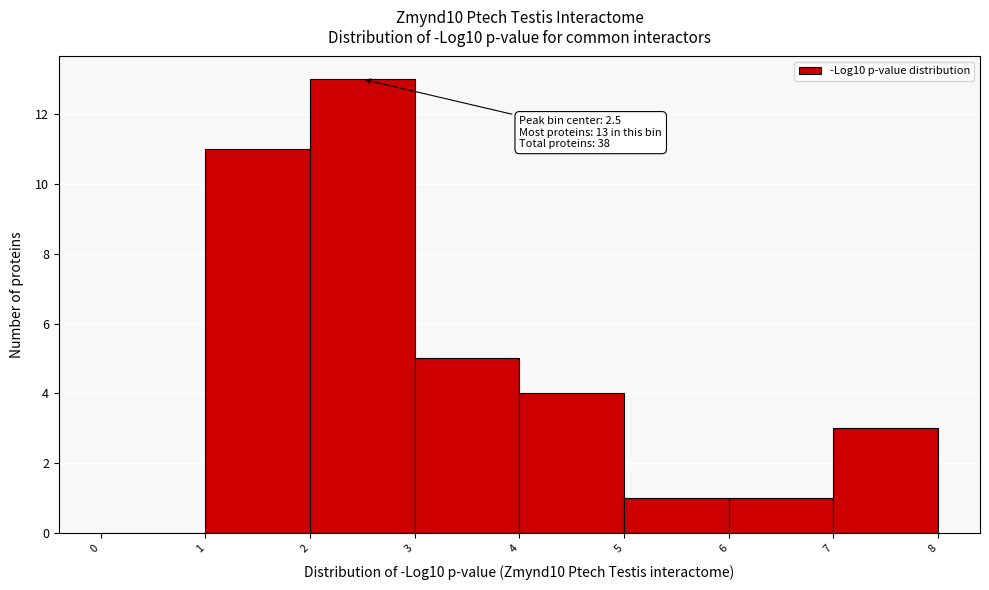

Which range on the x-axis has the tallest bar?

2 to 3